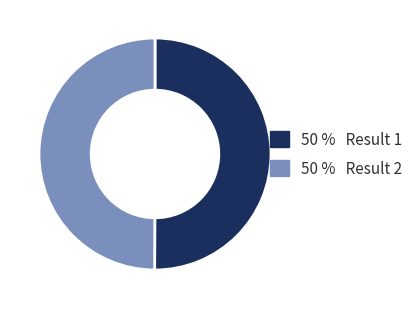

Approximately how many times larger is the value at 50 % Result 2 compared to 50 % Result 1?

1.0